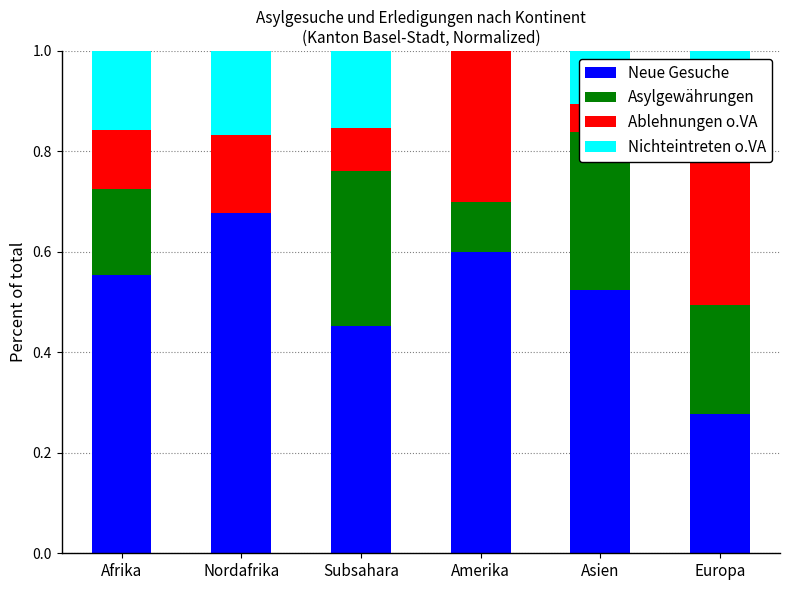

At which label does Neue Gesuche reach its peak?

Nordafrika